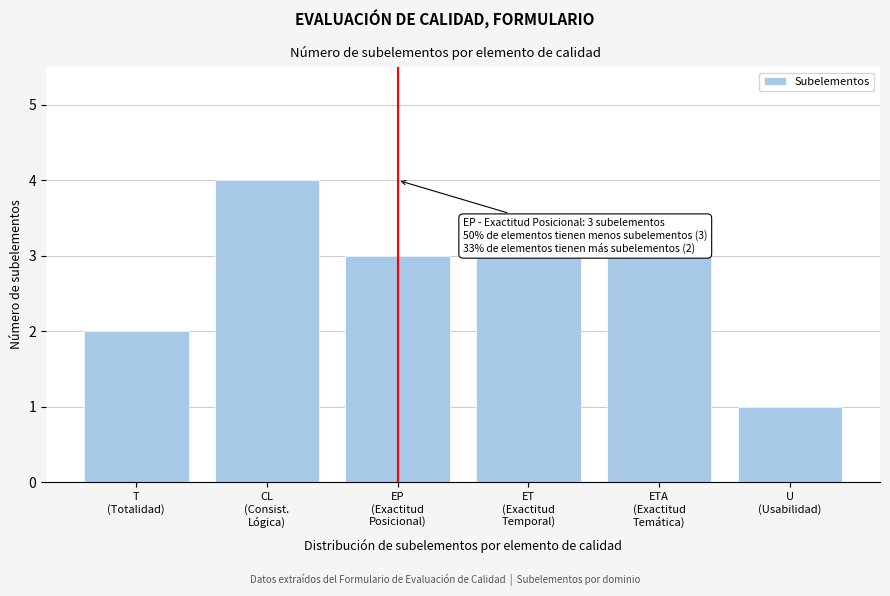

Reading left to right, what are all the values shown in this chart?

2	4	3	3	3	1